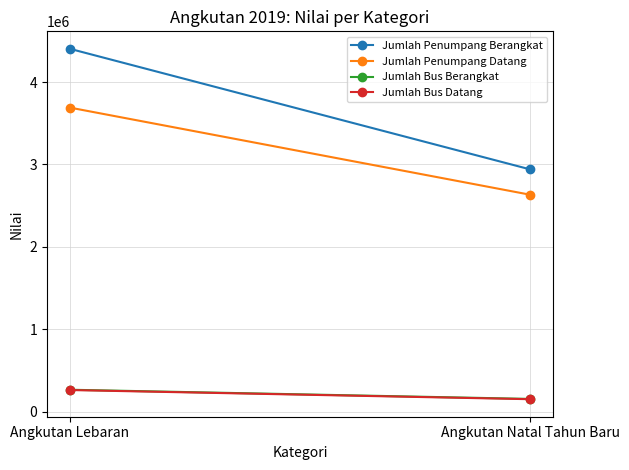

The Jumlah Bus Berangkat series shows 213616 at Angkutan Natal Tahun Baru. True or false?

False